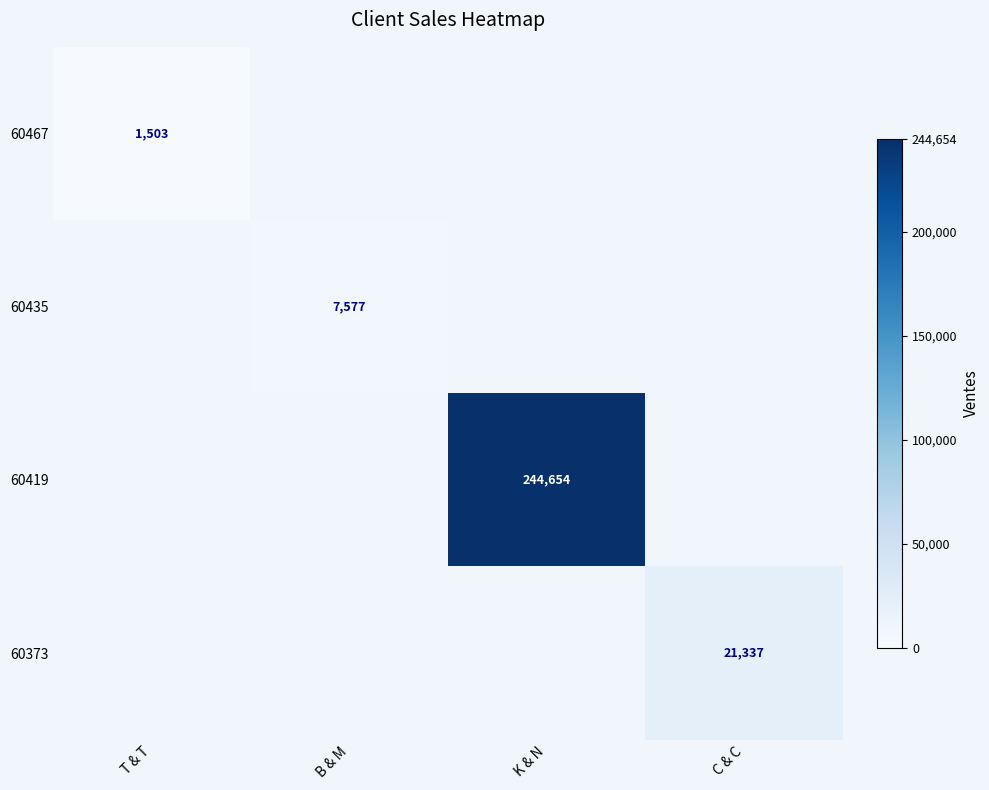

What is the greatest value displayed?

244654